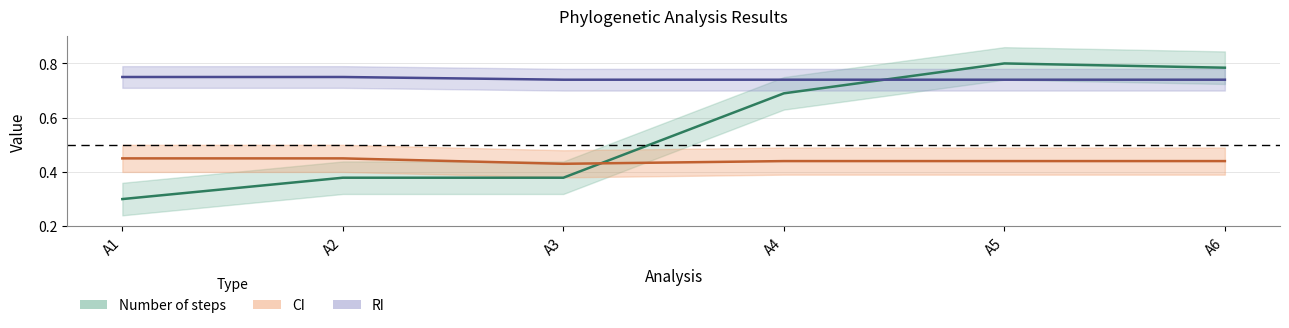

How many categories are shown in the chart?

6